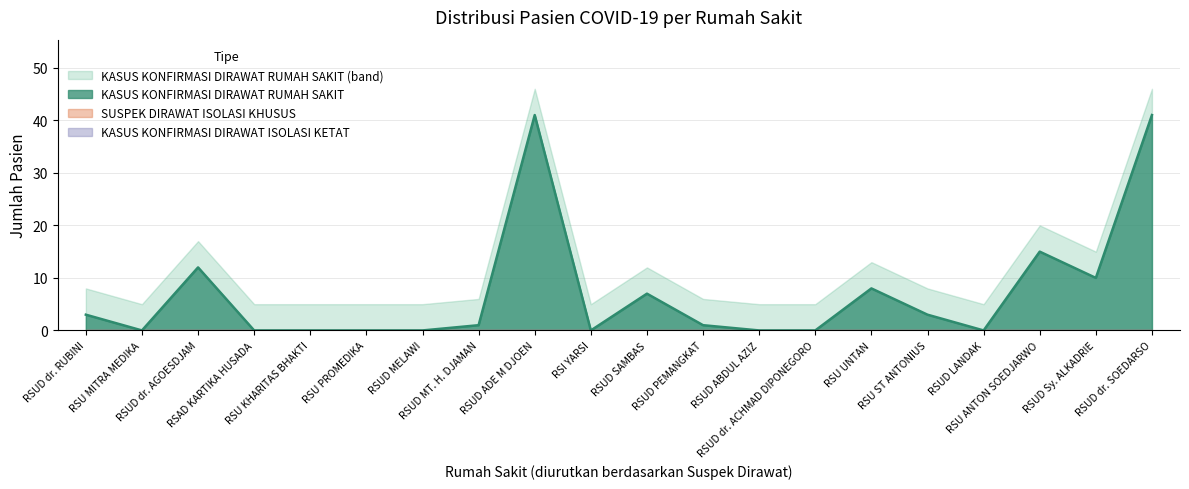

Does the chart have visible grid lines?

Yes